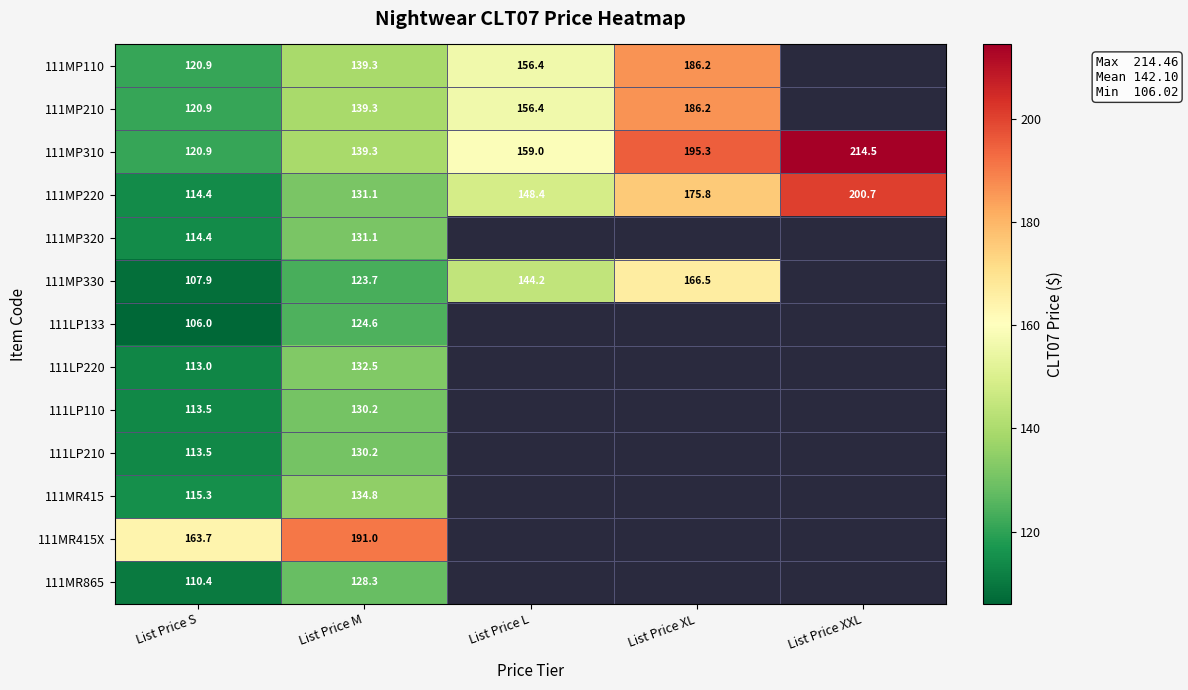

What is the sum of the 111MP220 values at List Price XXL and List Price L?

349.1